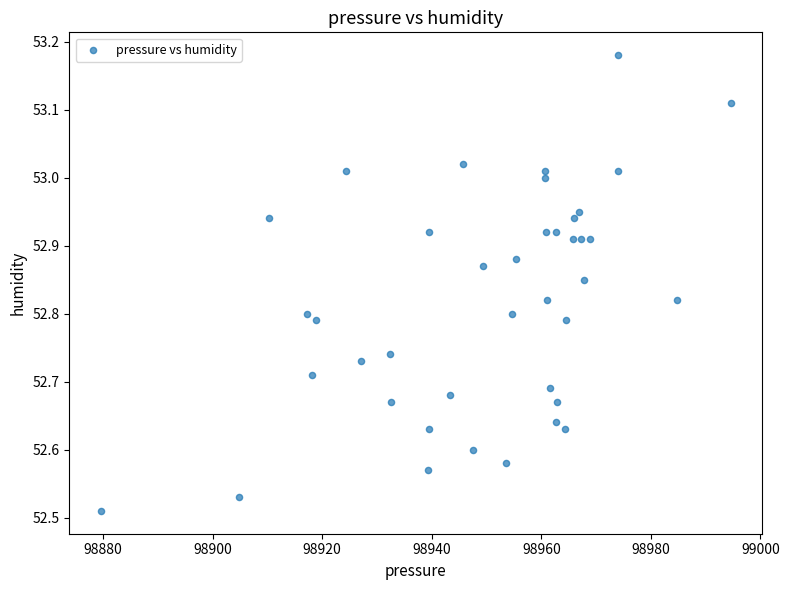

What is the range of Y values (max minus min)?

0.7